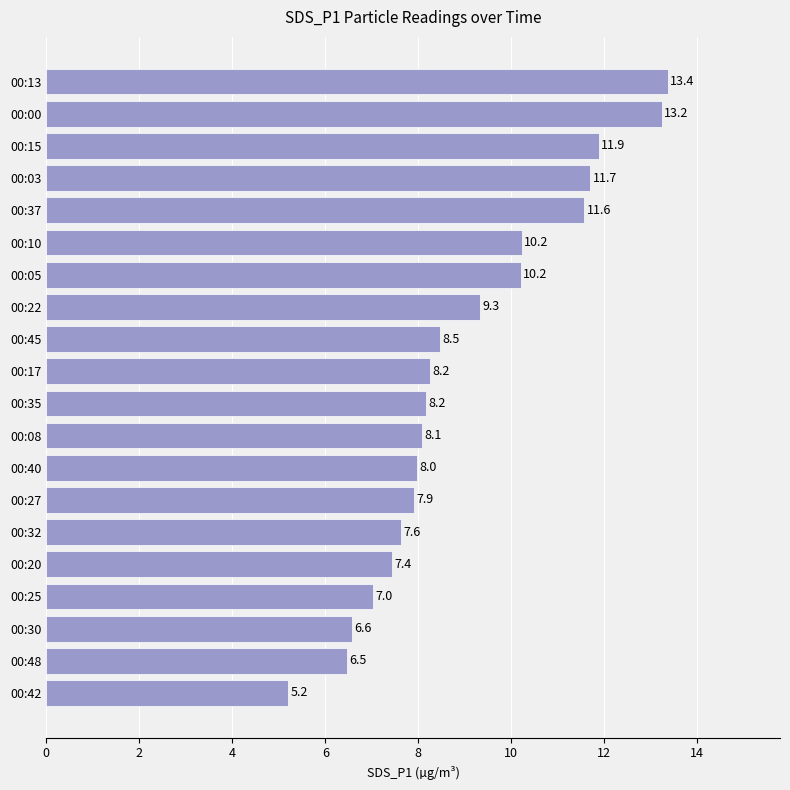

The chart shows a value of 11.6 at 00:37. True or false?

True